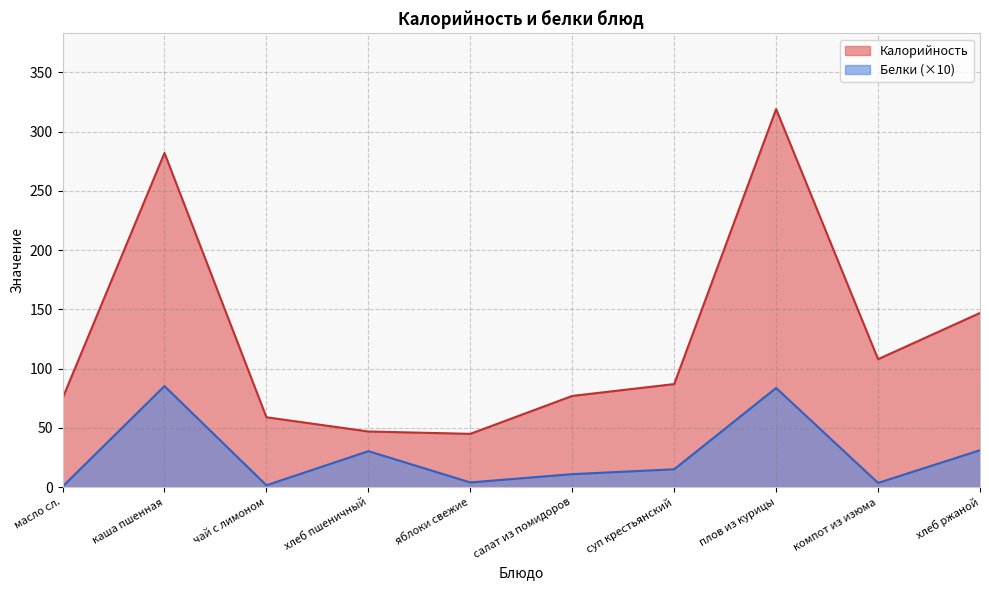

True or false: Белки and Калорийность intersect in this chart.

False